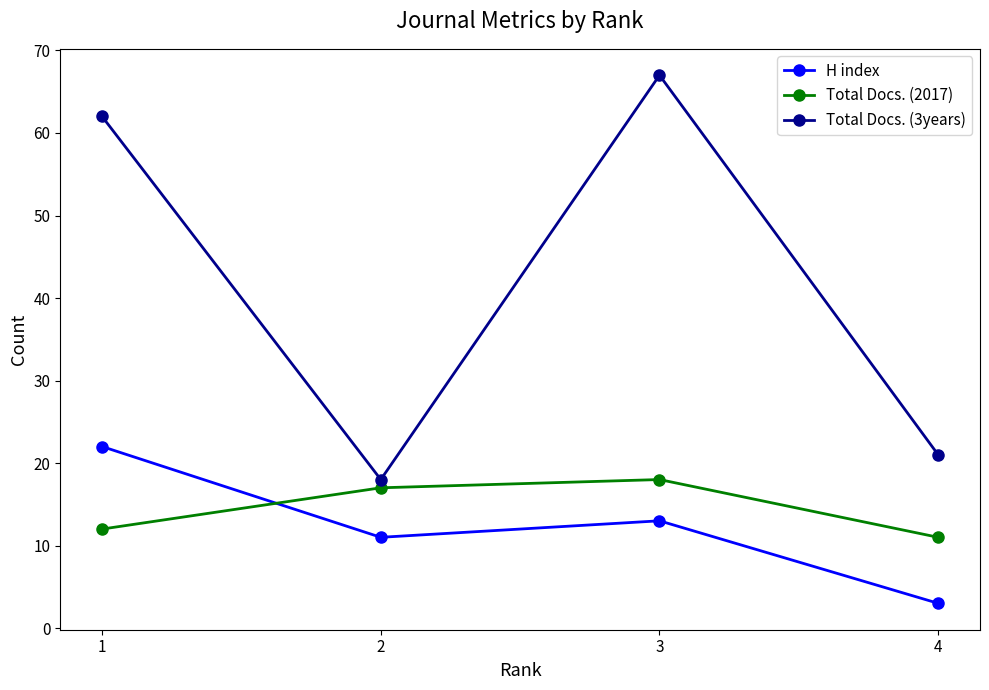

At which category does Total Docs. (3years) reach its first local peak?

3